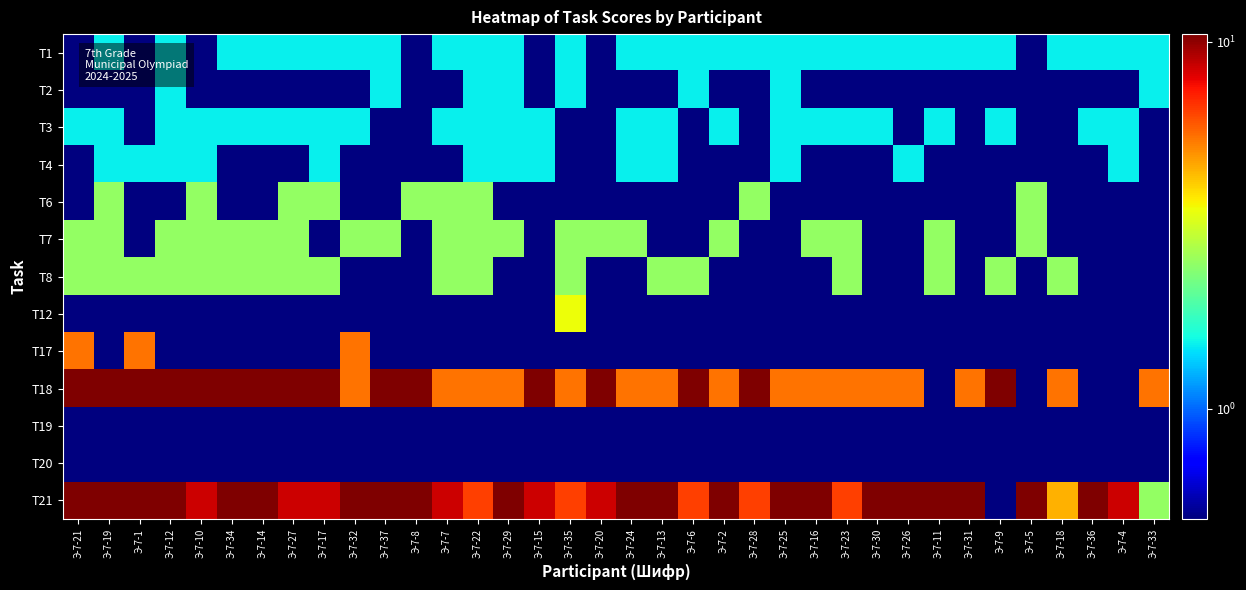

What is the smallest value displayed?

0.5